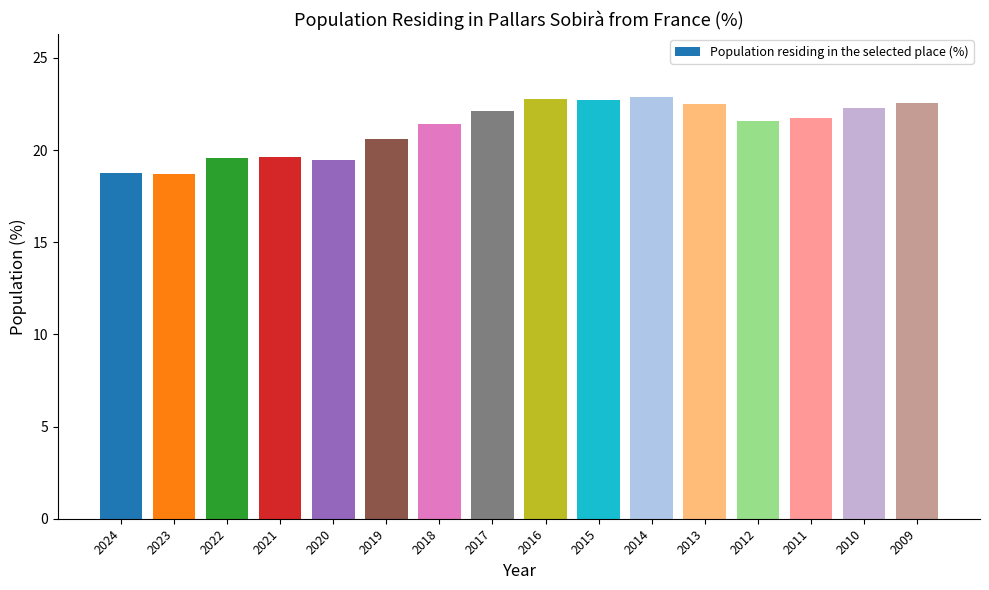

At which label does the data first exceed 21?

2018